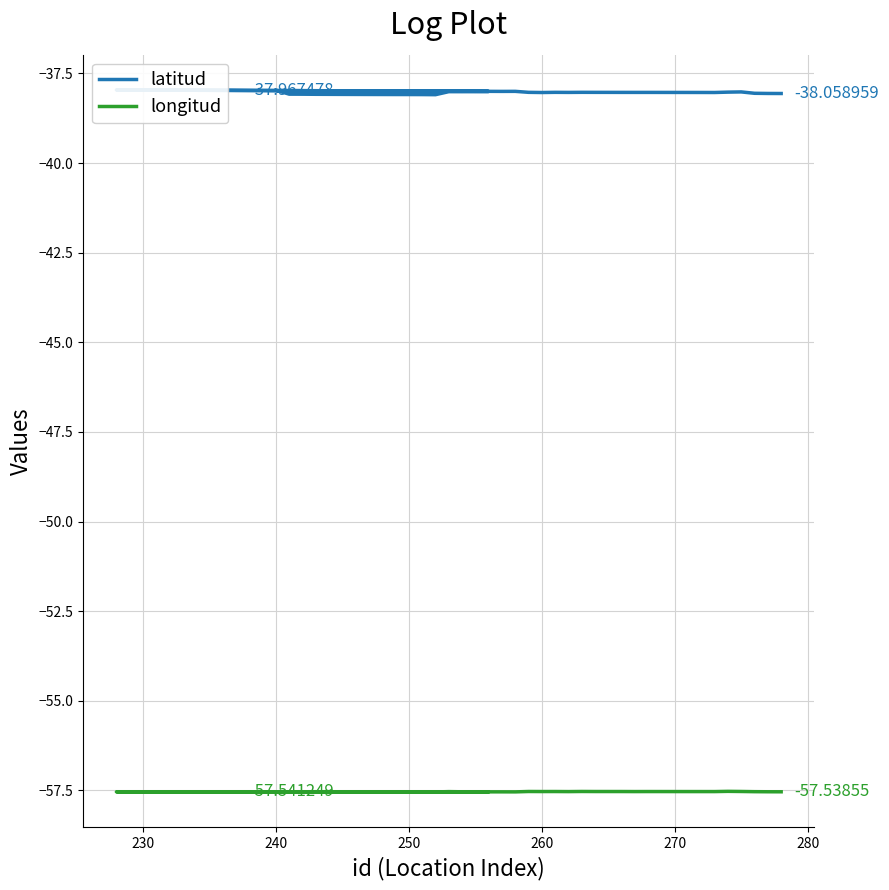

Does the chart display data point markers on the line(s)?

No